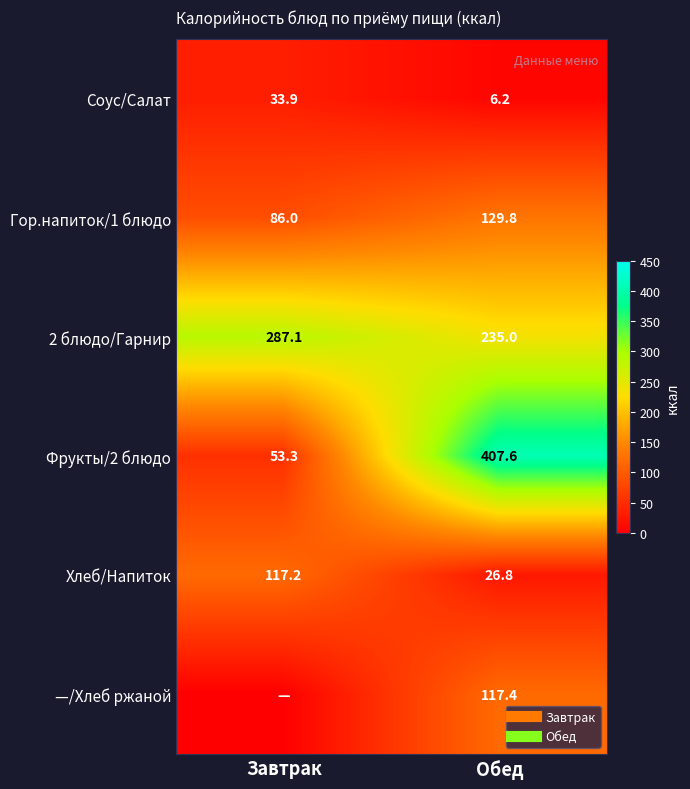

How many categories are shown in the chart?

2